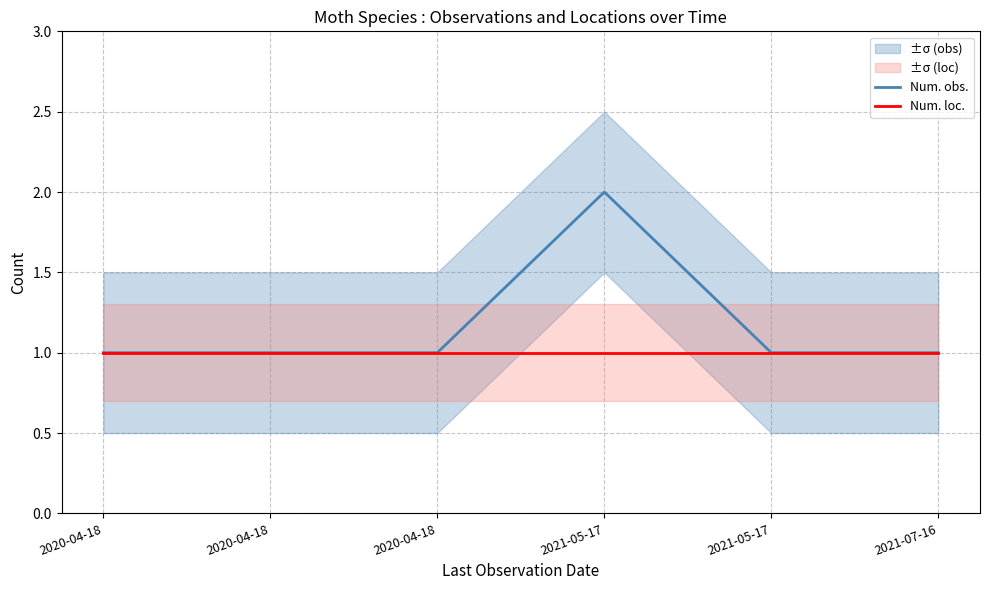

Reading left to right, extract all data points from this chart.

Num. obs.: 2020-04-18=1	2020-04-18=1	2020-04-18=1	2021-05-17=2	2021-05-17=1	2021-07-16=1
Num. loc.: 2020-04-18=1	2020-04-18=1	2020-04-18=1	2021-05-17=1	2021-05-17=1	2021-07-16=1